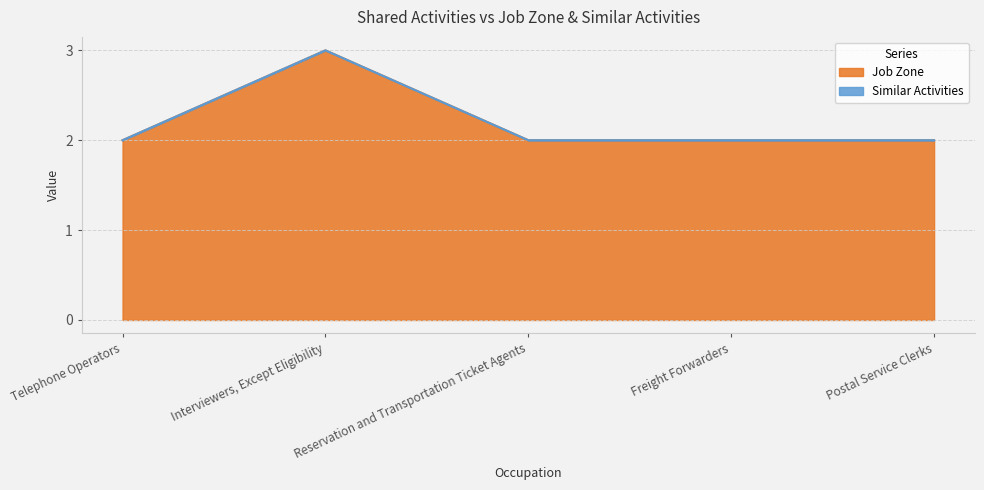

What is the sum of the values at Interviewers, Except Eligibility and Reservation and Transportation Ticket Agents?

5